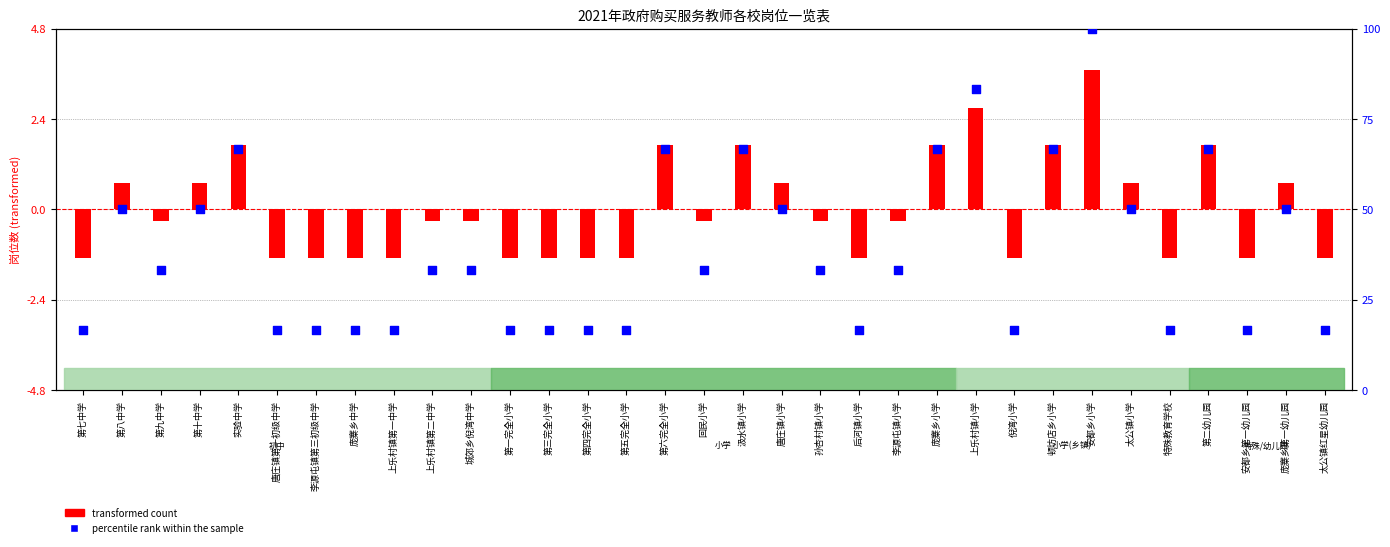

Which series reaches the minimum Y coordinate?

transformed count